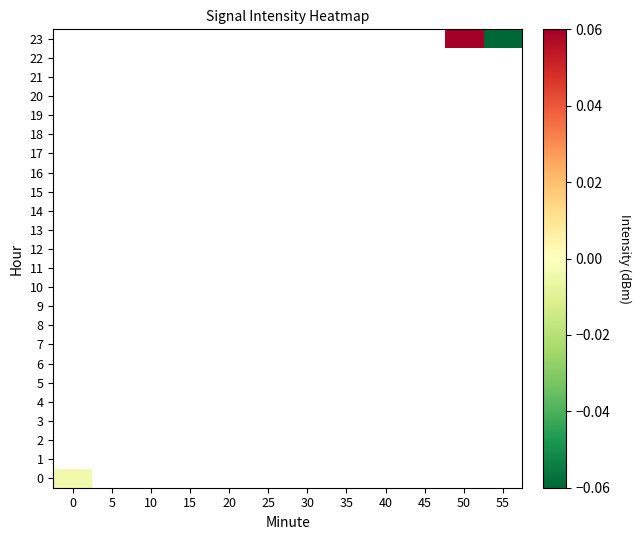

What is the minimum value shown in the chart?

-0.1